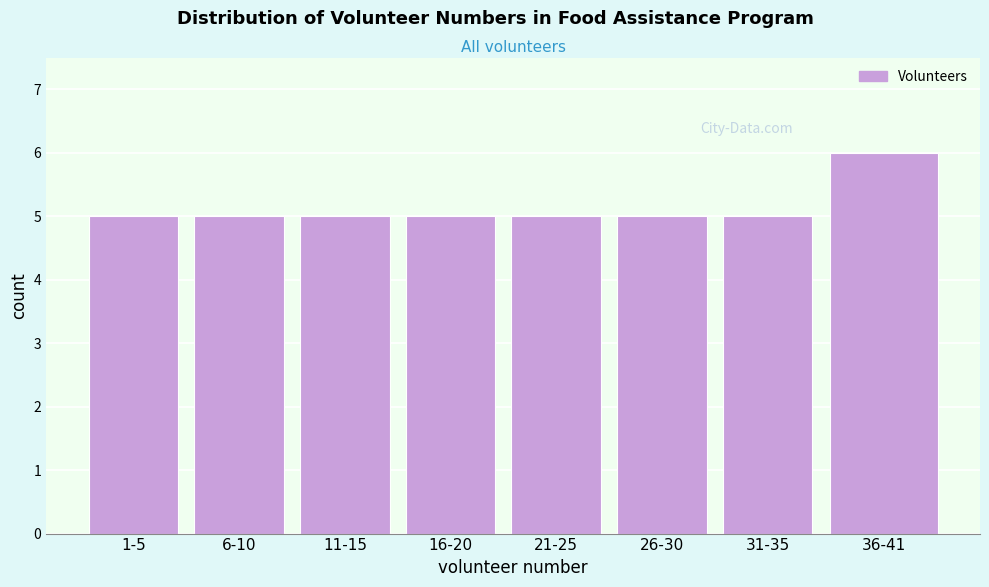

Reading left to right, what are all the values shown in this chart?

1-5=5	6-10=5	11-15=5	16-20=5	21-25=5	26-30=5	31-35=5	36-41=6